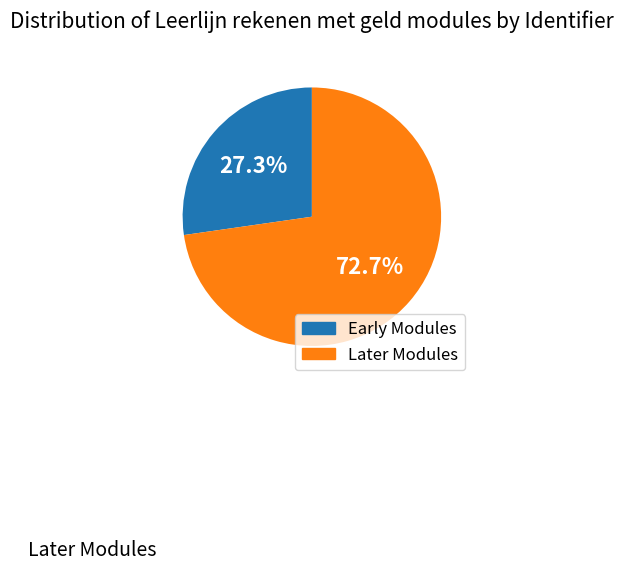

Is there any slice that represents more than half of the pie?

Yes